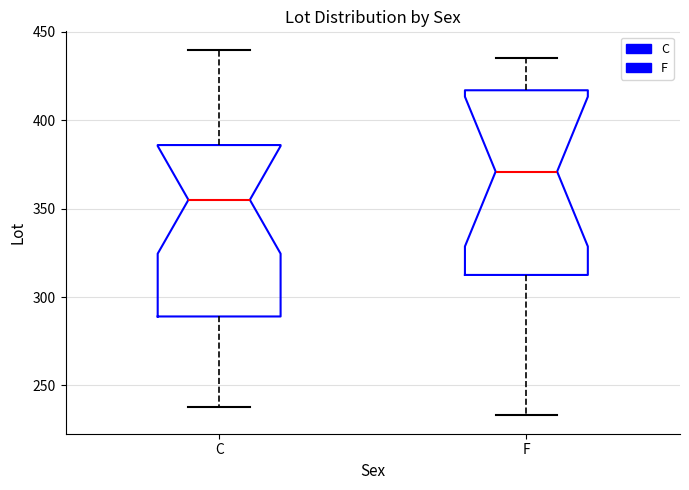

Which box has the lowest median line?

C